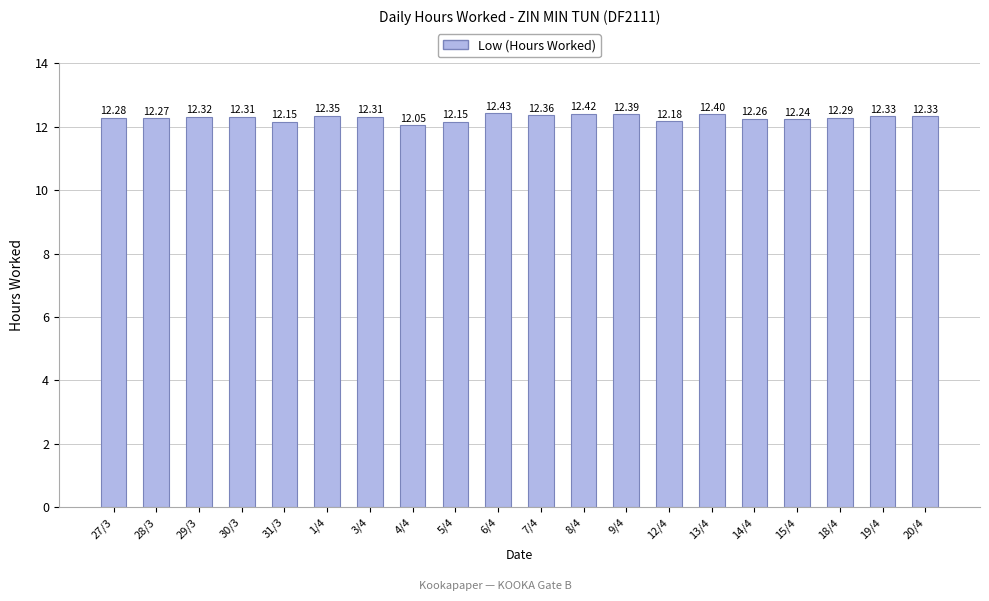

What is the minimum value shown in the chart?

12.1